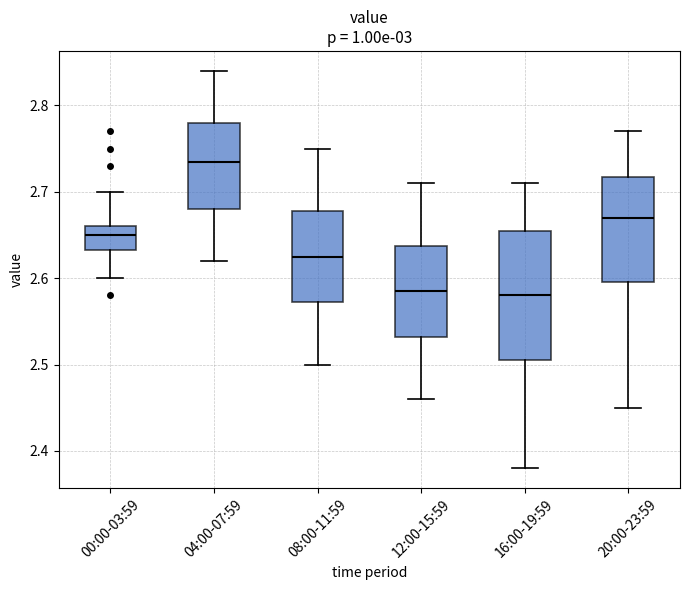

Which box is the tallest, from its lower edge to its upper edge?

16:00-19:59